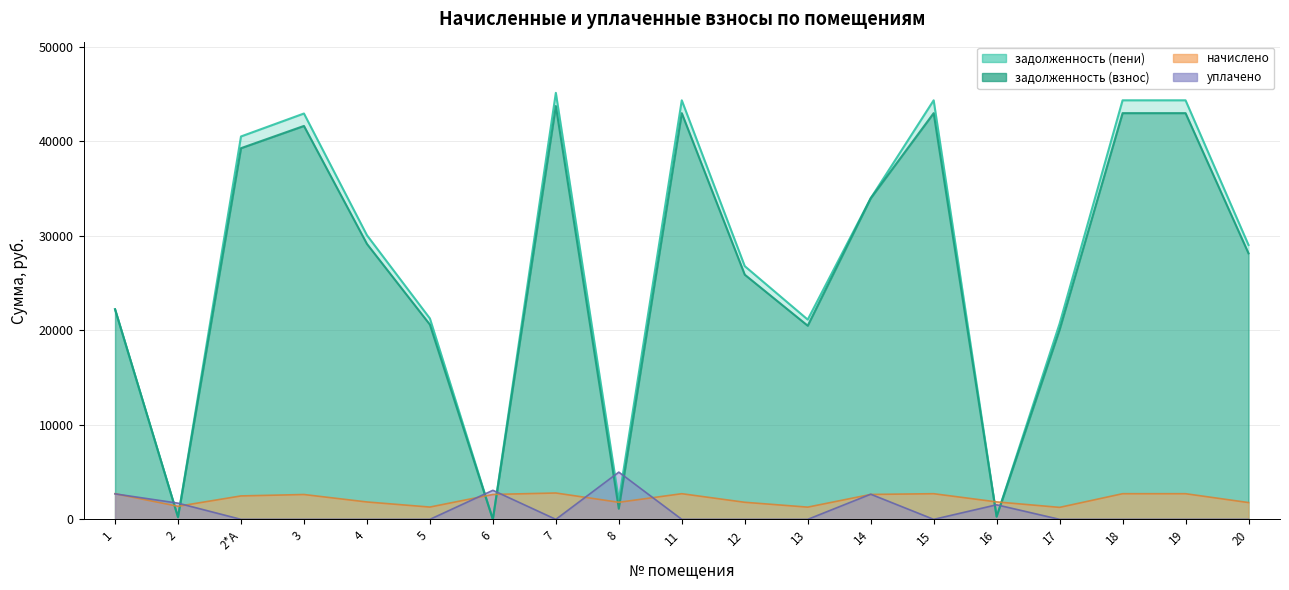

What is the label of the 19th point from the right?

1